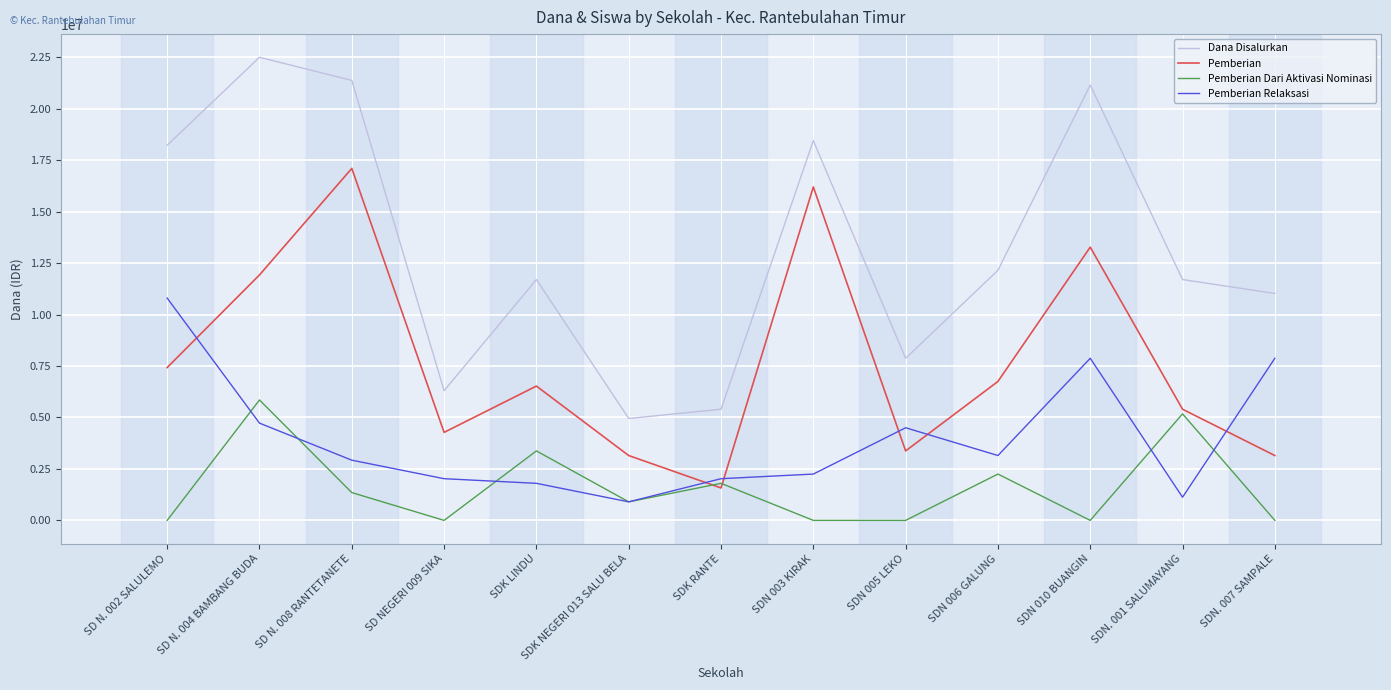

At how many categories does at least one series exceed 989047?

13